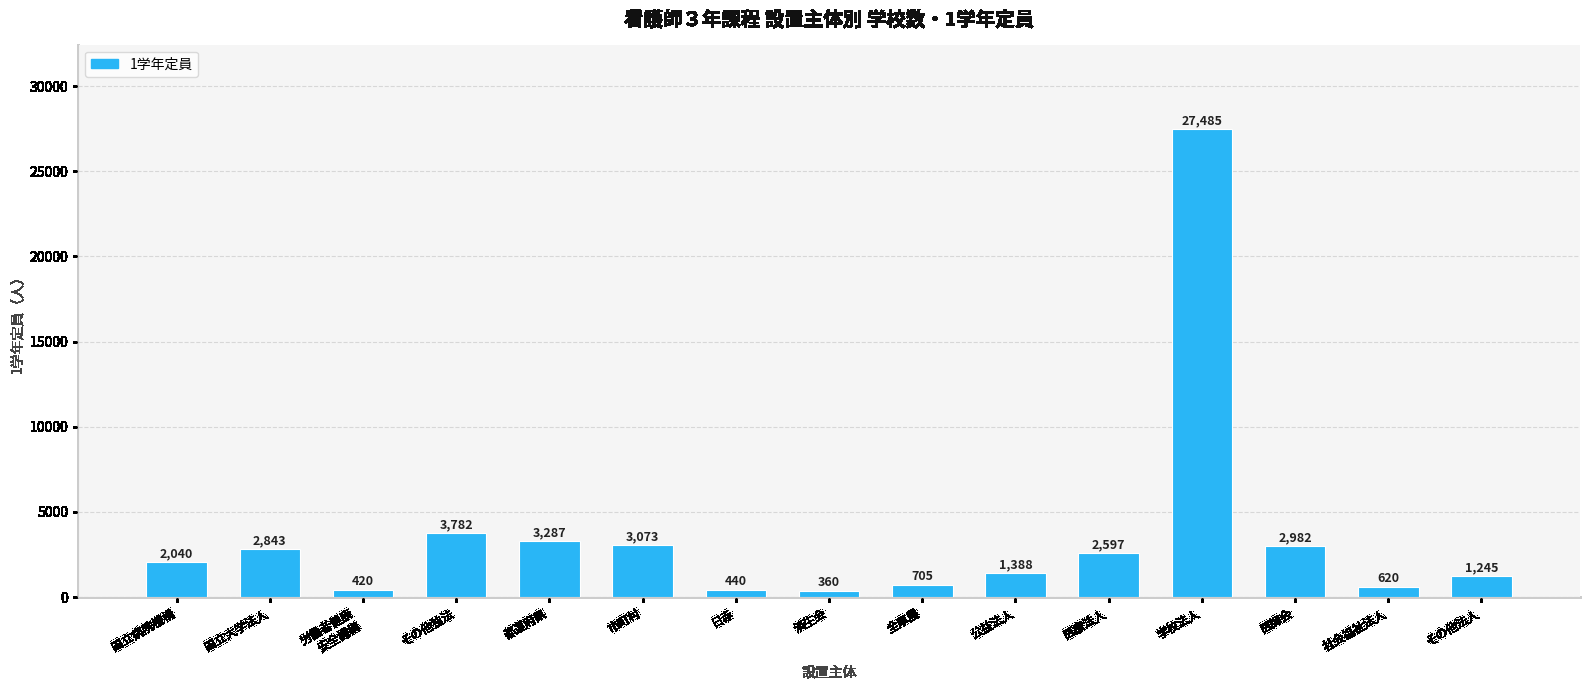

How many bars are there in total?

15